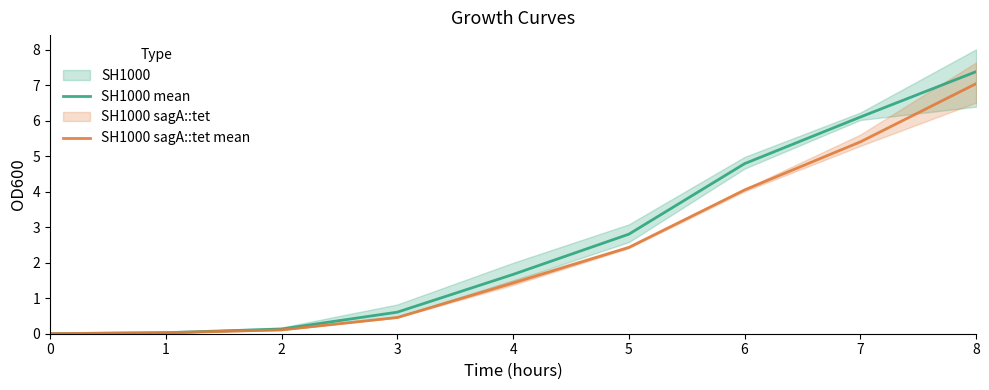

True or false: SH1000 sagA::tet mean and SH1000 mean cross at least once.

False